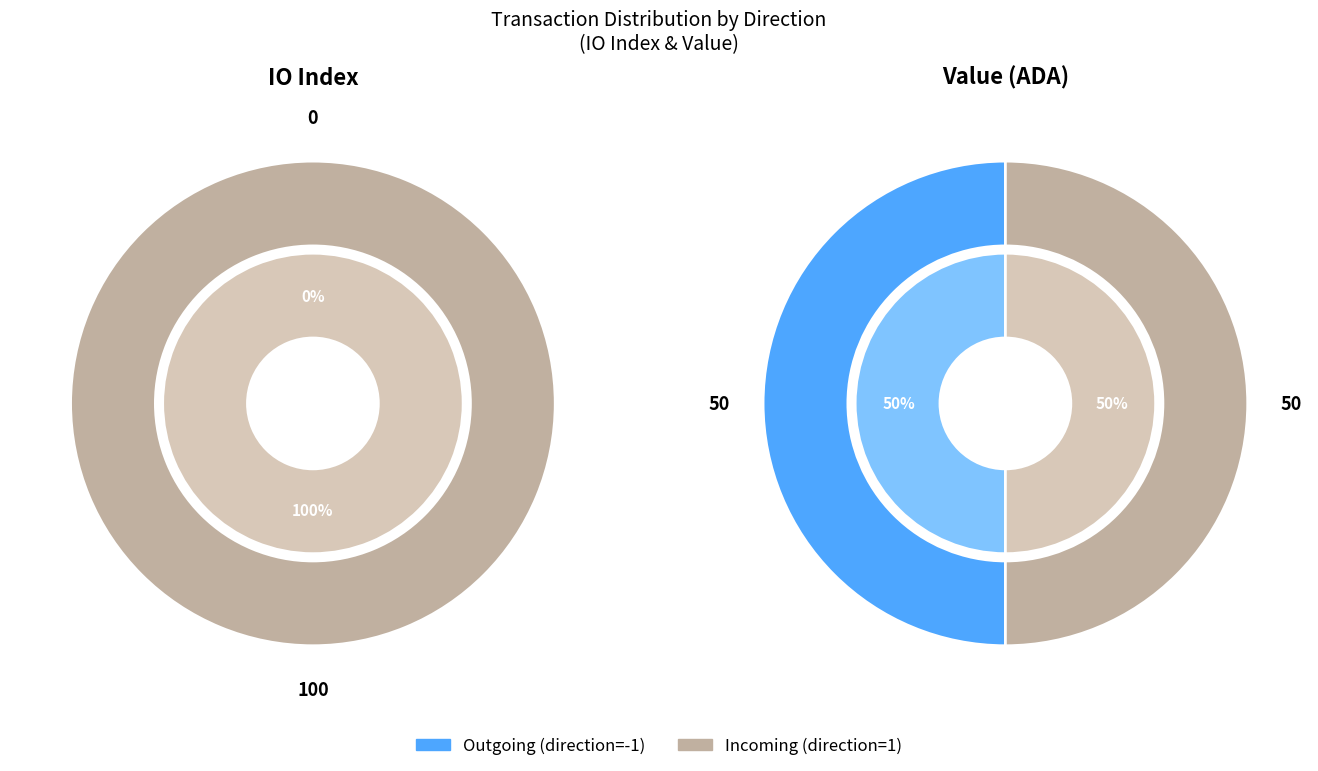

Count the number of slices in the pie.

2